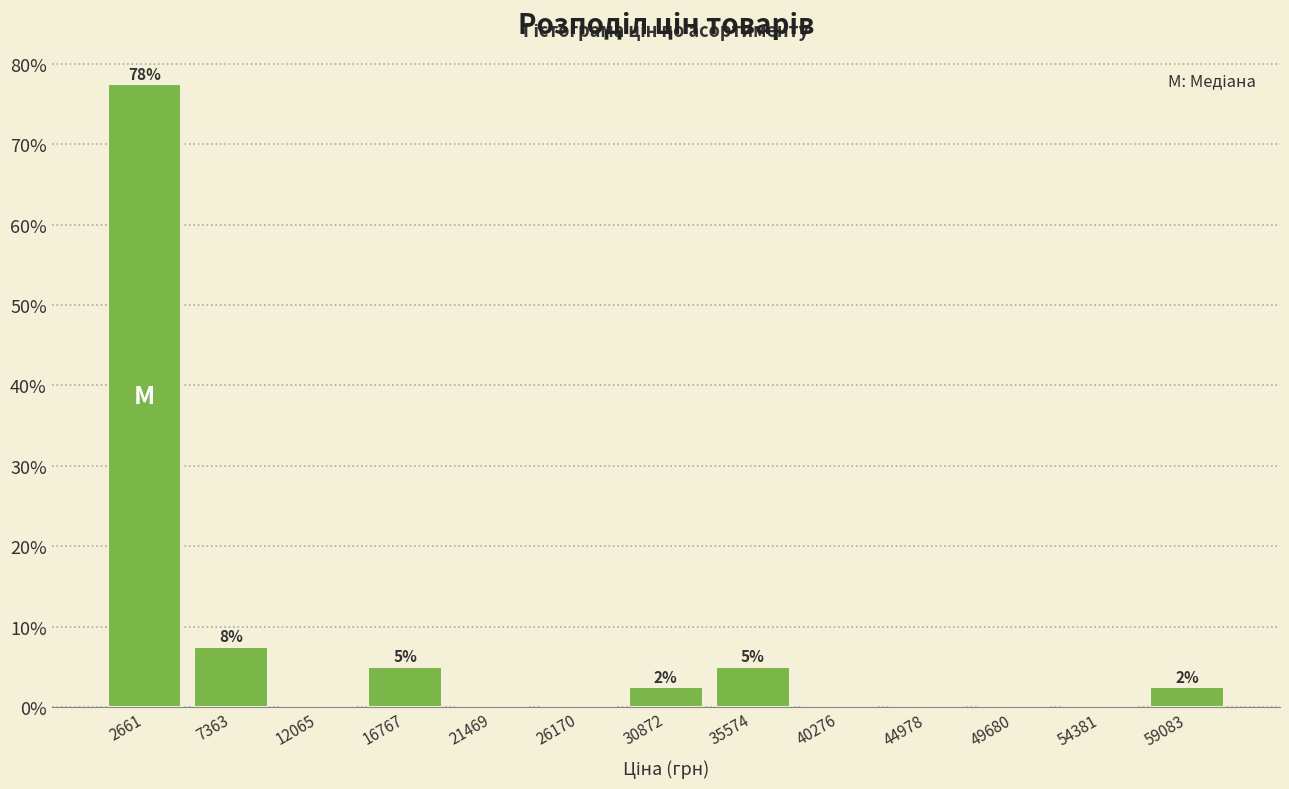

Which range on the x-axis has the tallest bar?

500 to 5000